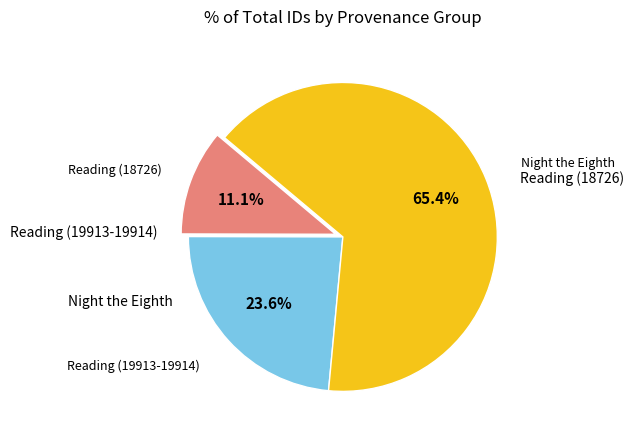

Does any single category account for the majority?

Yes